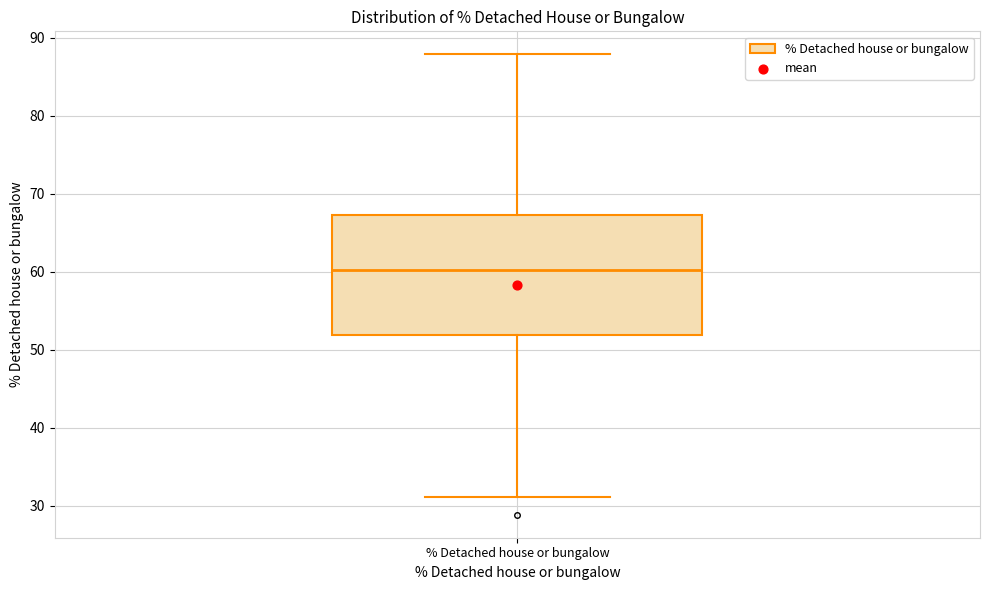

Transcribe this box plot: give where the median line is, the range the box spans, and where the two whiskers end, as read against the y-axis. The values are not printed on the chart, so give them approximately, as read against the axis.

median 60, box 52 to 67, whiskers 31 to 88